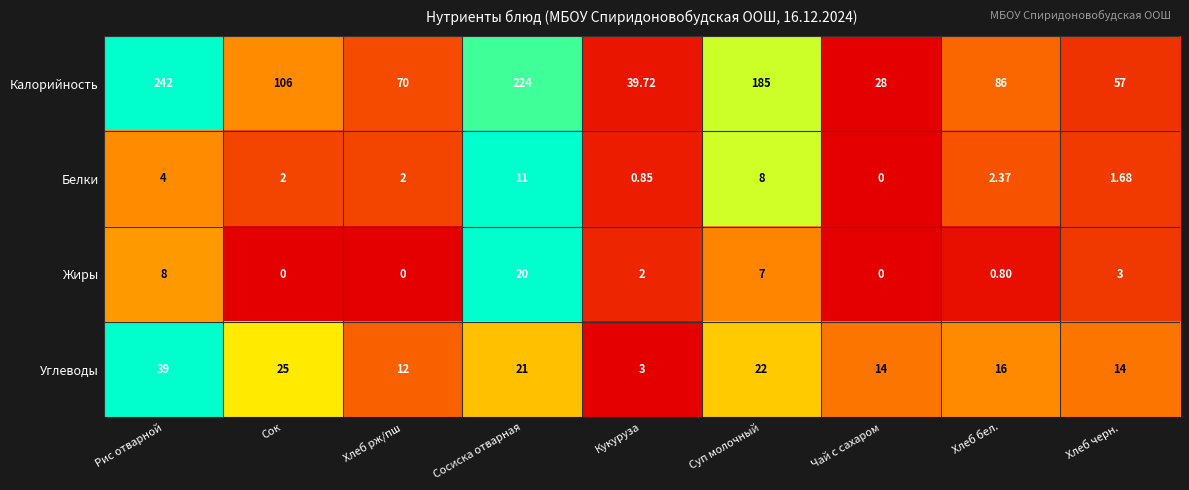

At which label does Жиры reach its peak?

Сосиска отварная